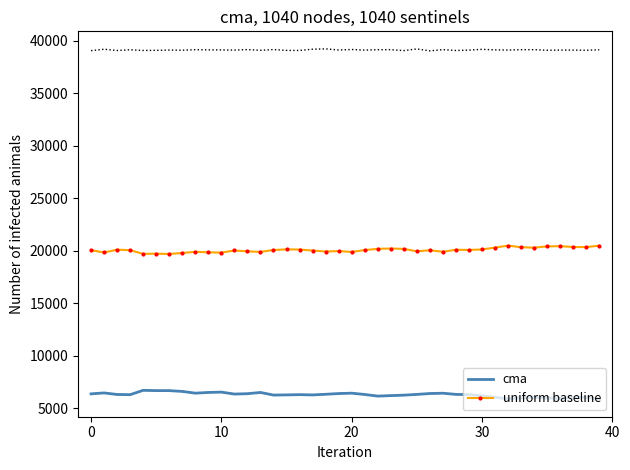

True or false: cma and uniform baseline cross at least once.

False